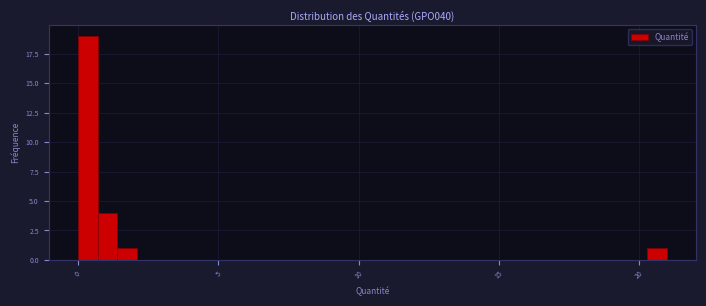

Around what value on the x-axis is the tallest bar? Give the approximate position of its centre, as read against the axis.

0.5